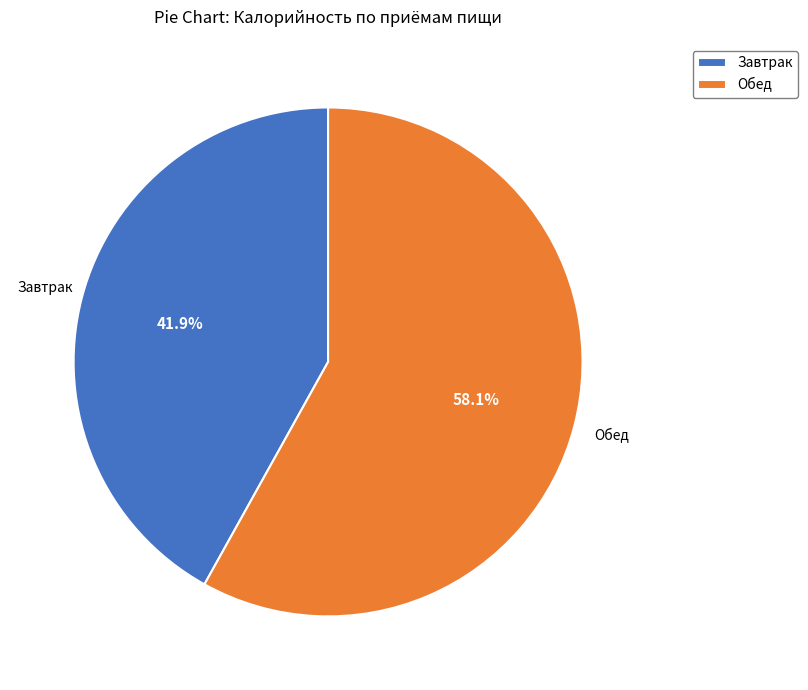

Combined, do Обед and Завтрак account for over 50%?

Yes